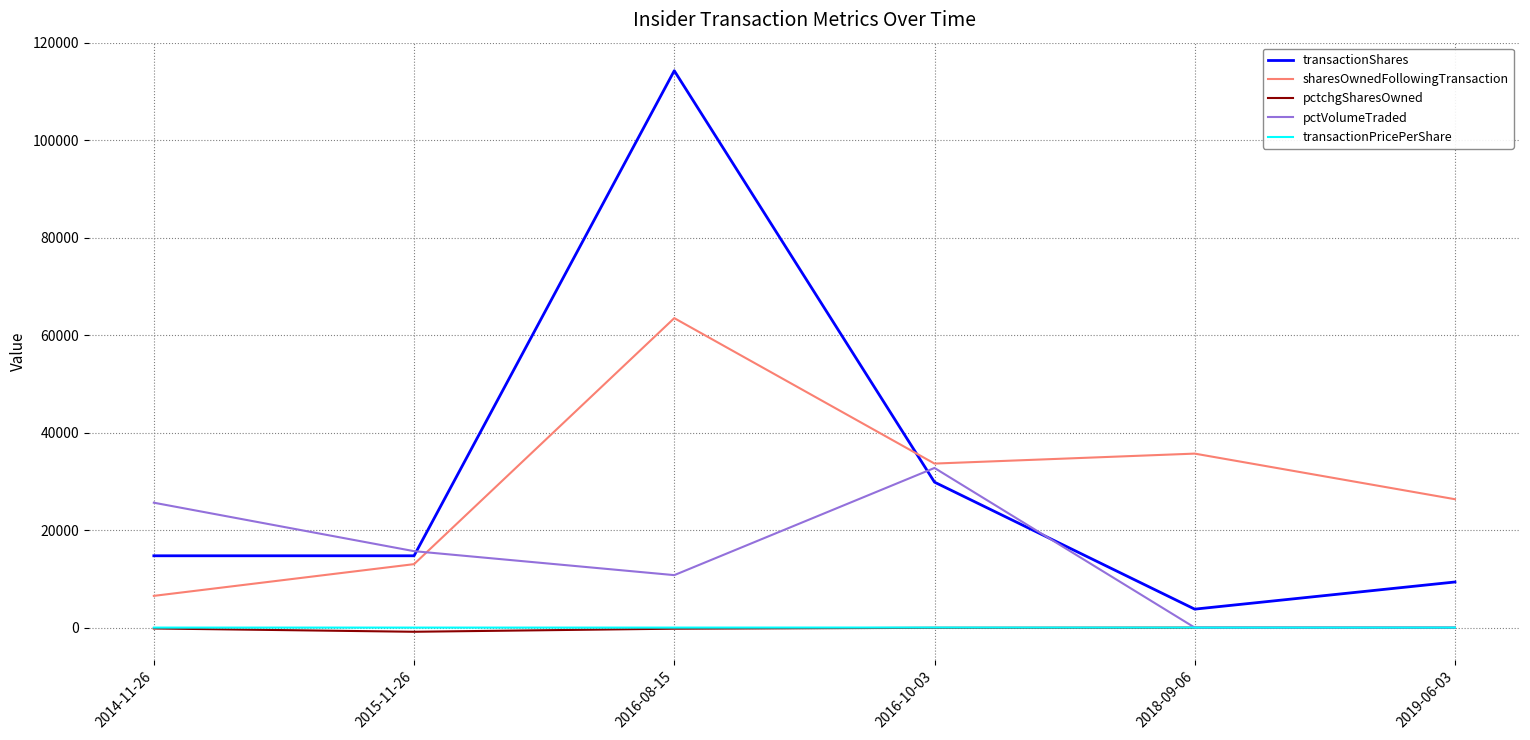

What is the spread (max minus min) of values at 2014-11-26?

25816.0